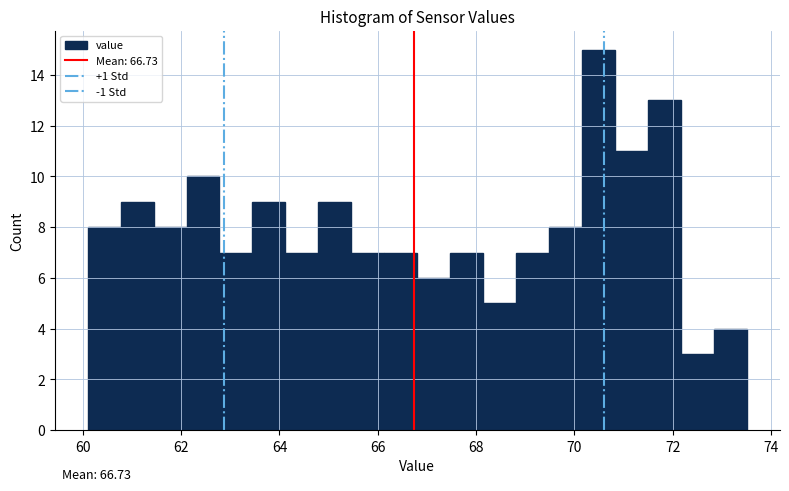

Read against the x-axis, roughly where is the centre of the tallest bar?

70.4